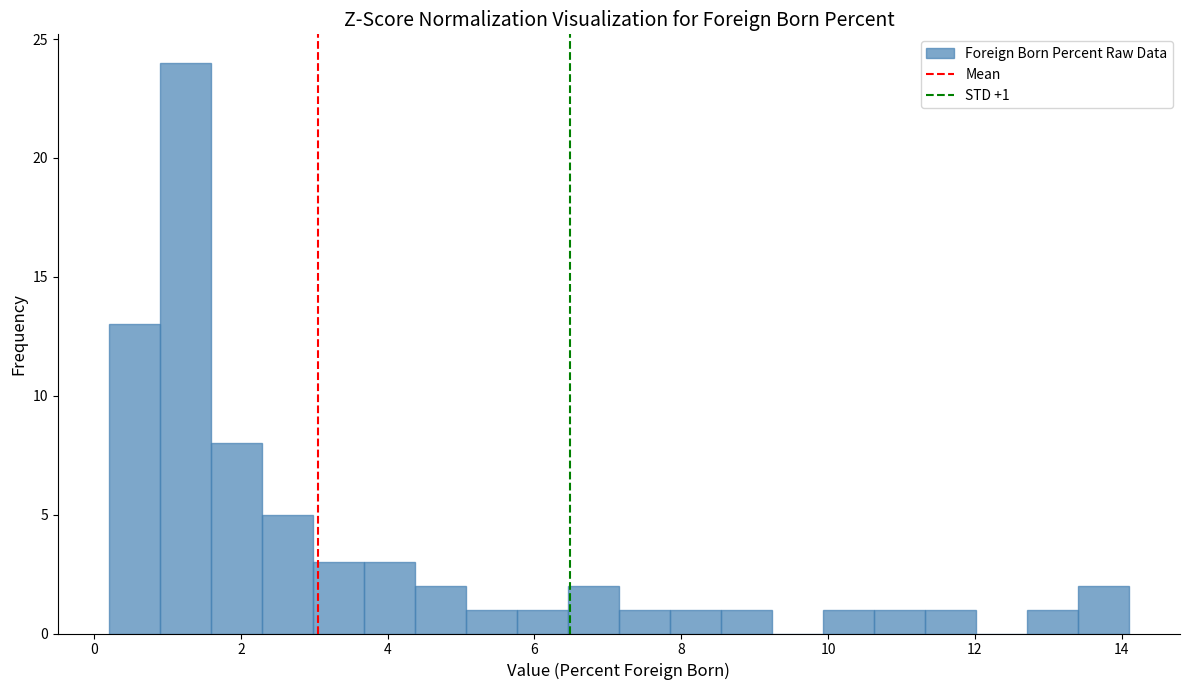

Read against the x-axis, roughly where is the centre of the tallest bar?

1.2